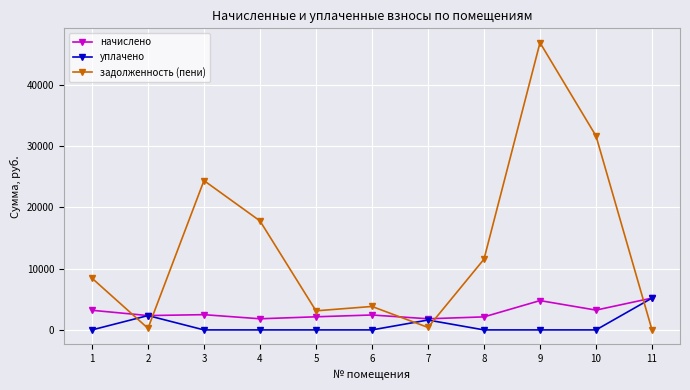

What is the value of the начислено point at the 4th from the left?

1817.4